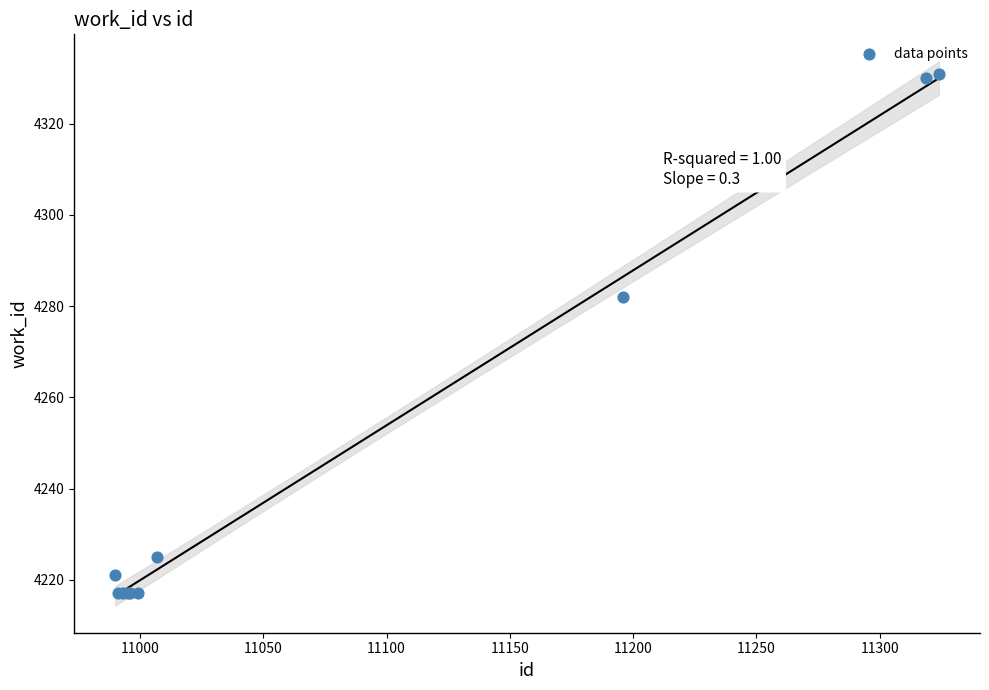

What Y value in the scatter plot is closest to 4274?

4282